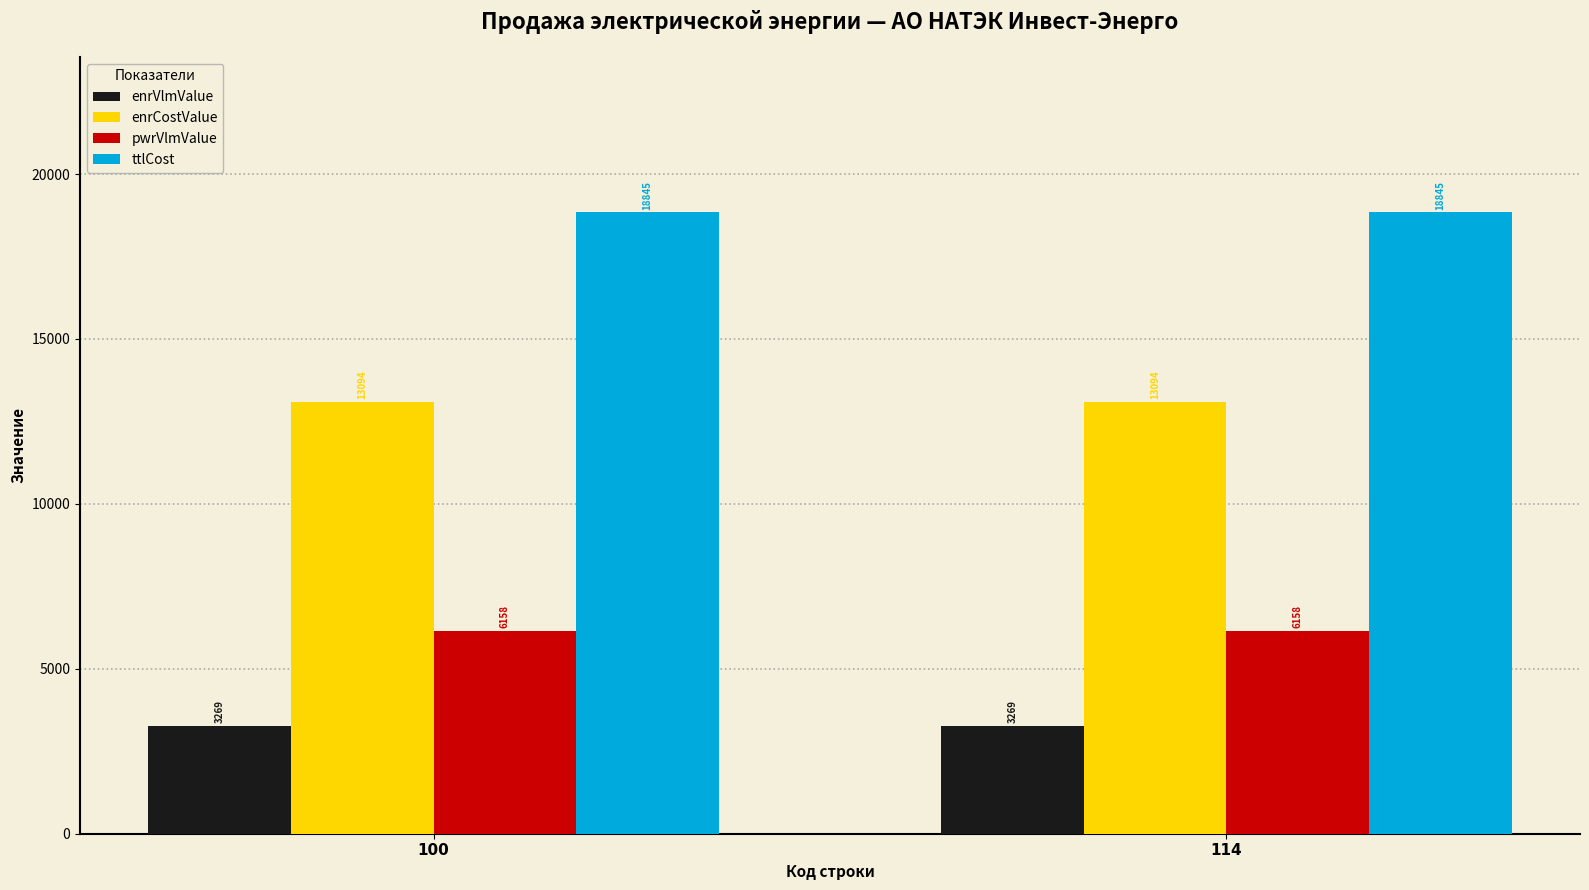

What is the minimum value for enrVlmValue?

3269.4